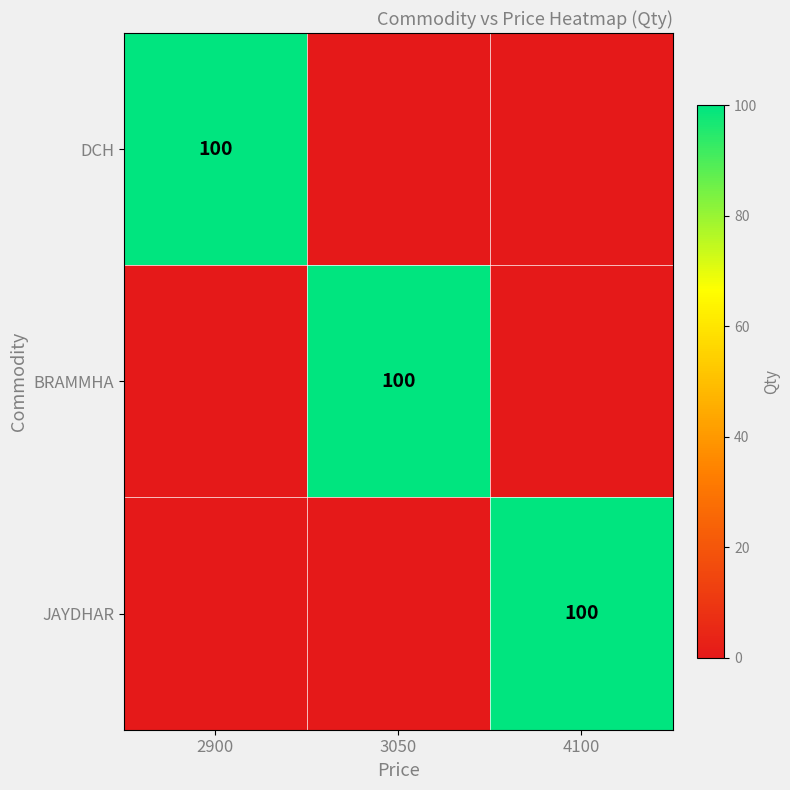

How many distinct data groups are displayed?

3